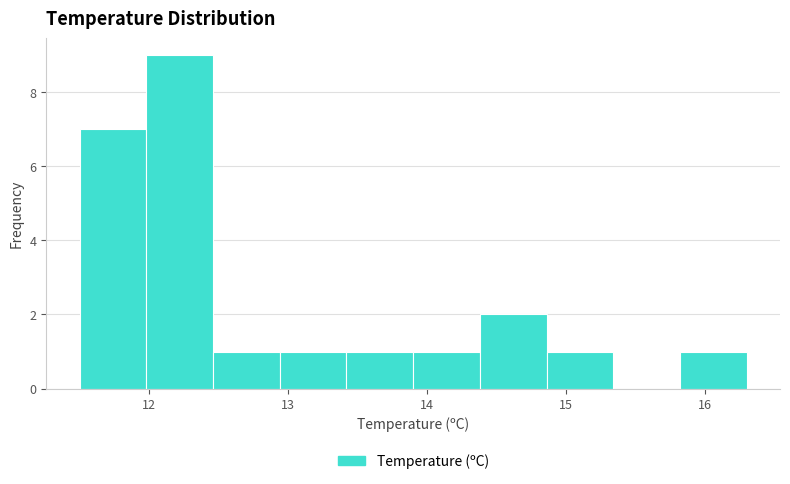

Reading left to right, list every bar in this chart as the range it spans on the x-axis followed by its height. Neither the bar edges nor the heights are printed on the chart, so give them approximately, as read against the axes.

11.50 to 11.98: 7
11.98 to 12.46: 9
12.46 to 12.94: 1
12.94 to 13.42: 1
13.42 to 13.90: 1
13.90 to 14.38: 1
14.38 to 14.86: 2
14.86 to 15.34: 1
15.34 to 15.82: 0
15.82 to 16.30: 1